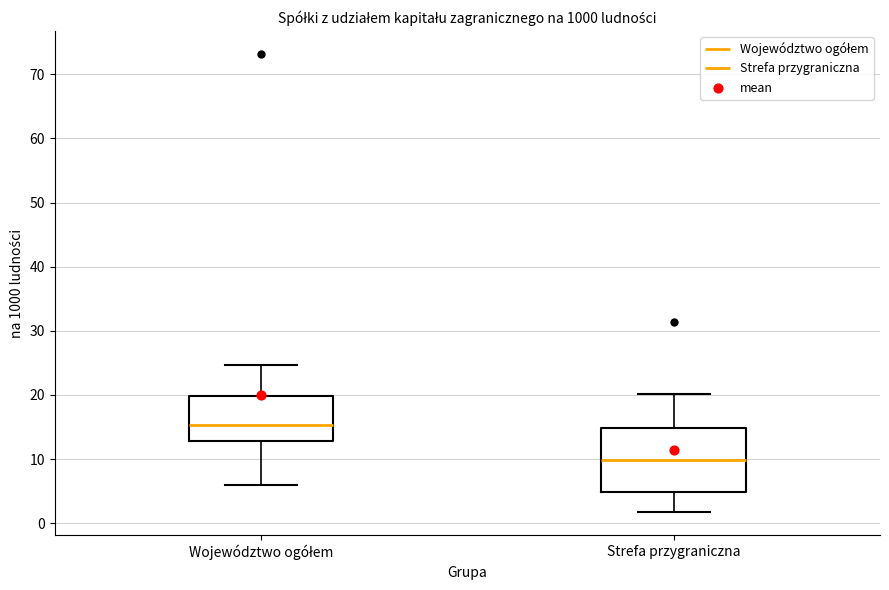

Reading left to right, read every box against the y-axis: the position of its median line, the range the box covers, and the ends of its whiskers. The values are not printed on the chart, so give them approximately, as read against the axis.

Województwo ogółem: median 15, box 13 to 20, whiskers 6 to 25
Strefa przygraniczna: median 10, box 5 to 15, whiskers 2 to 20